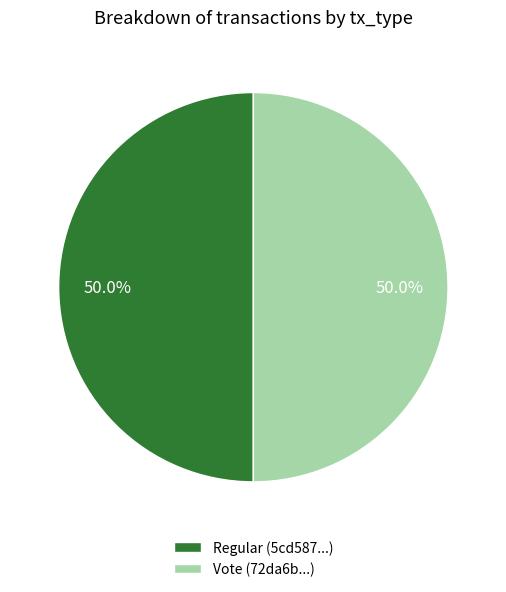

Approximately how many times larger is the value at Regular (5cd587...) compared to Vote (72da6b...)?

1.0